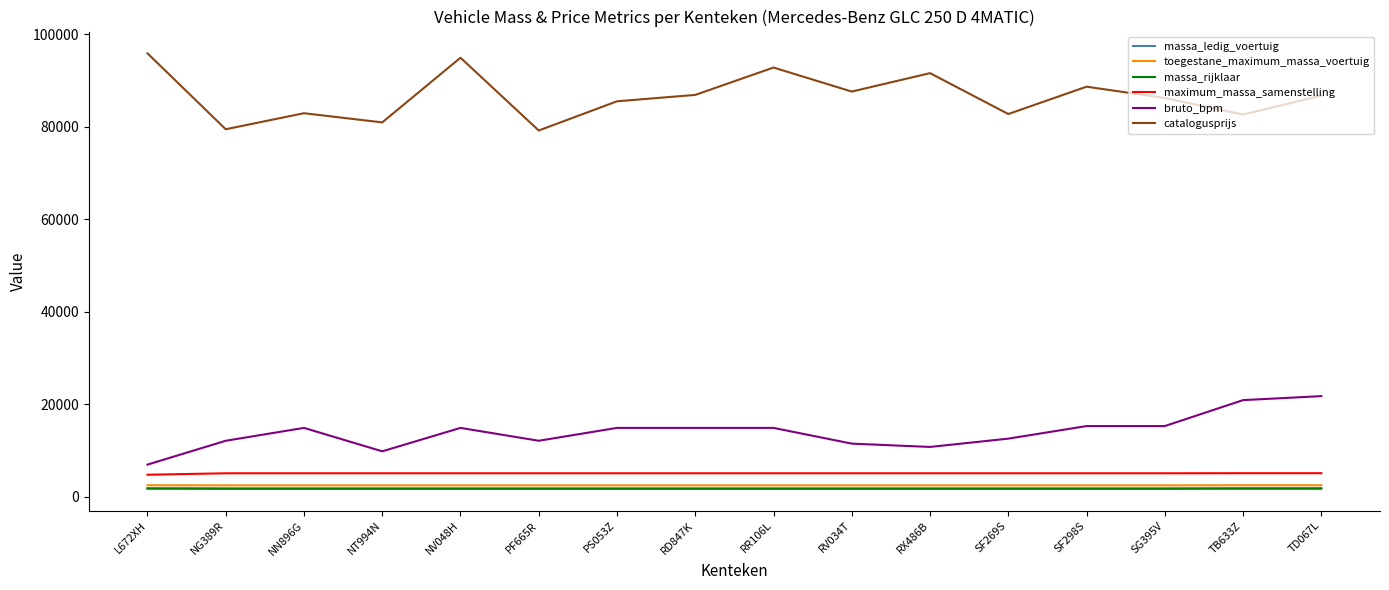

What is the average value of the bruto_bpm series?

14006